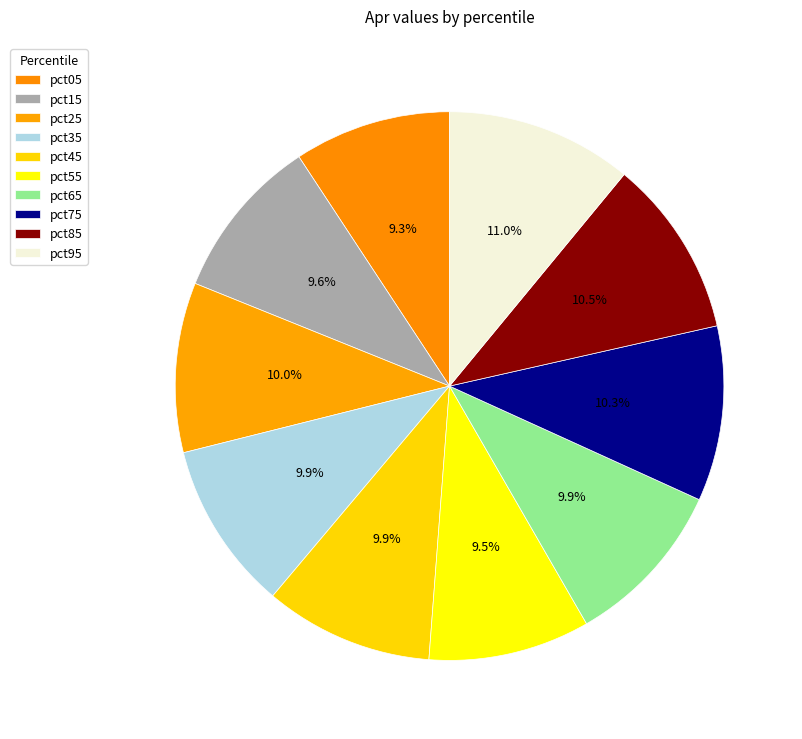

What is the total percentage of pct95 and pct05?

20.2%